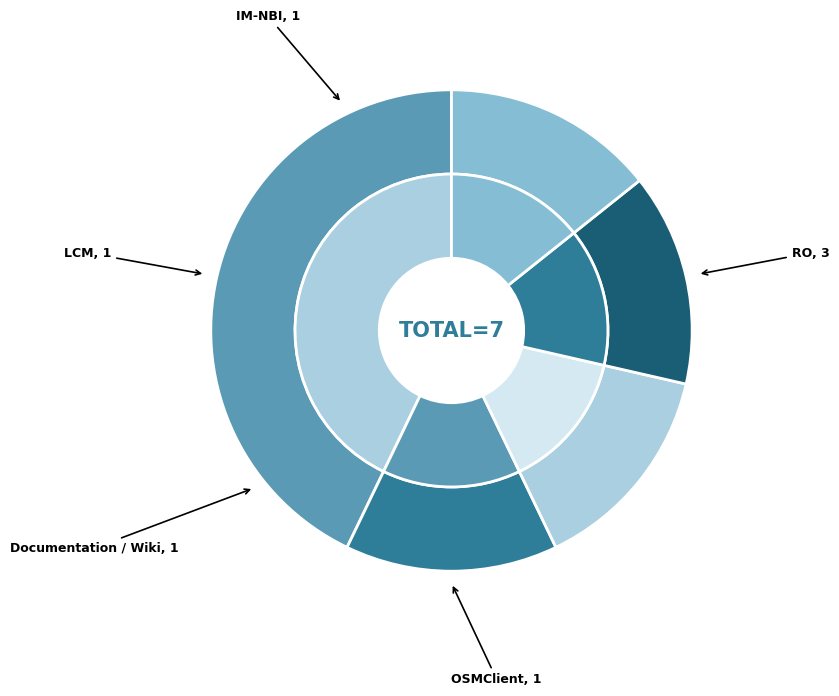

Is it true that Documentation / Wiki is 3% of the pie?

False